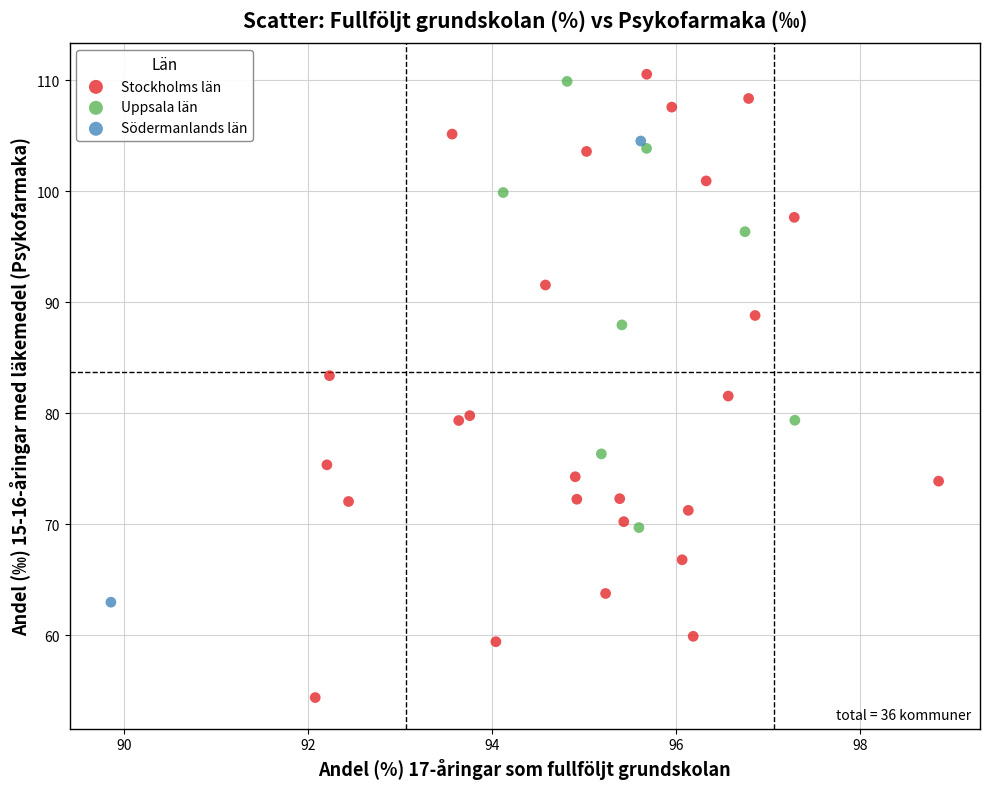

Which series contains the highest Y value?

Stockholms län